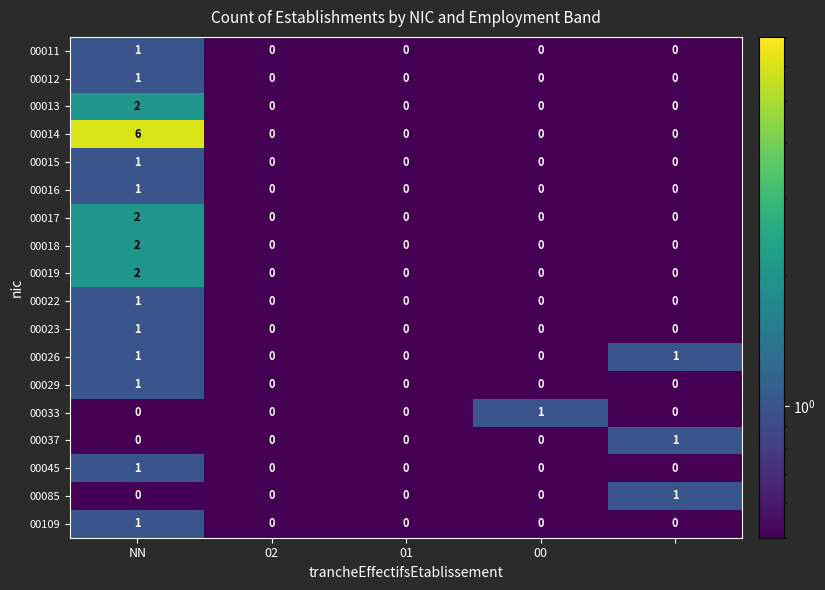

Which series has the largest total across all categories?

00014